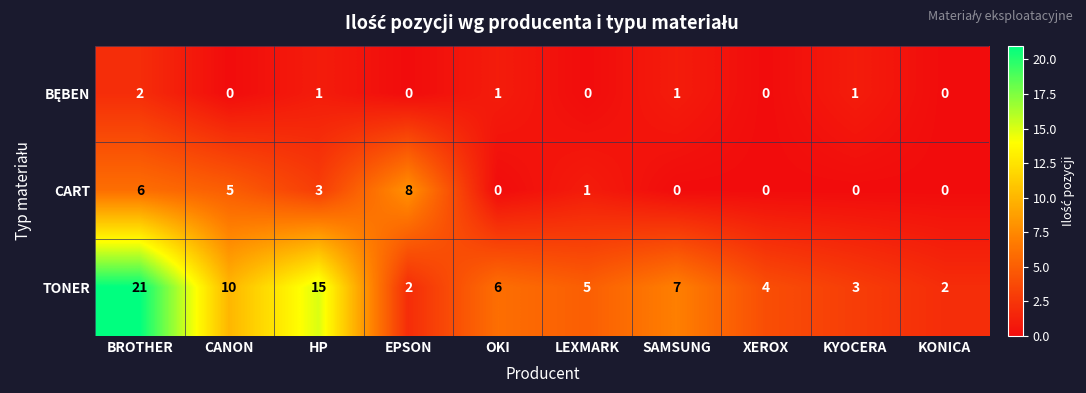

How many series are shown in this chart?

3